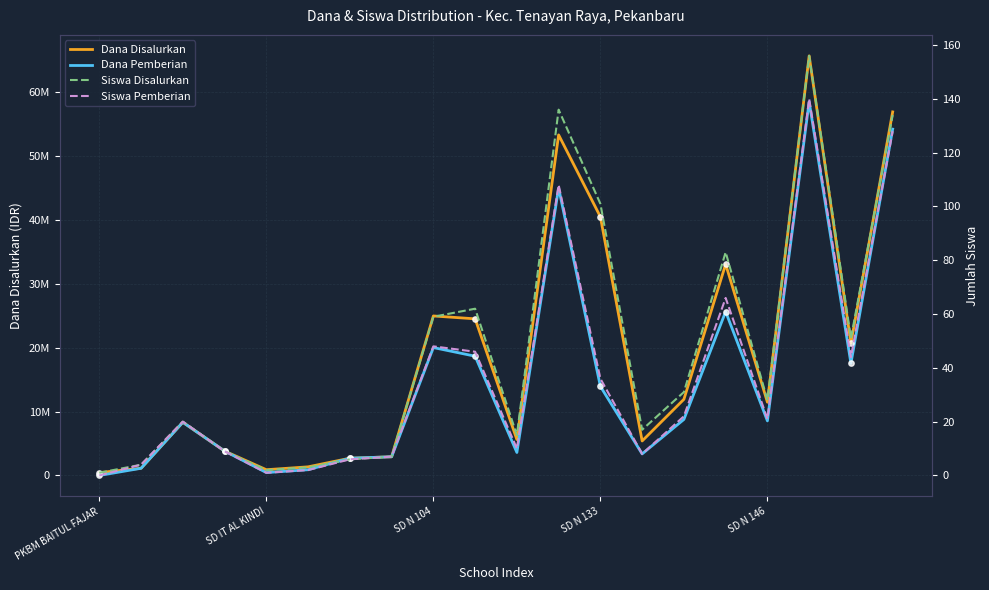

What are all the series names shown in the legend?

Dana Disalurkan, Dana Pemberian, Siswa Disalurkan, Siswa Pemberian